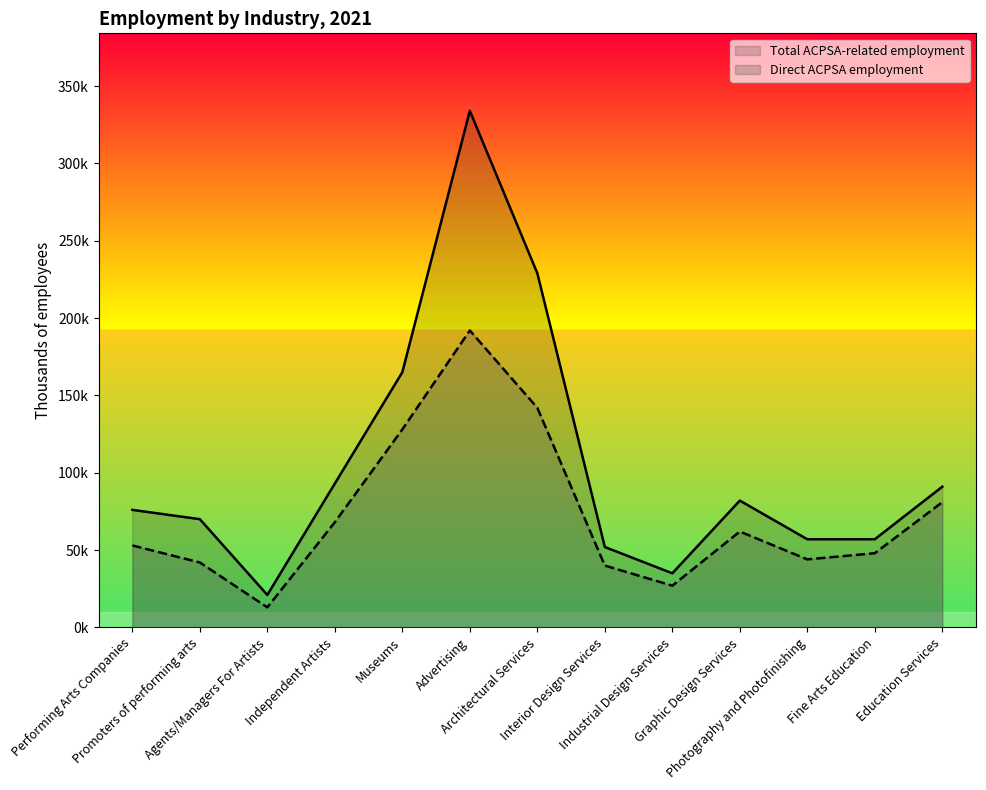

What is the average value of the Direct ACPSA employment series?

72